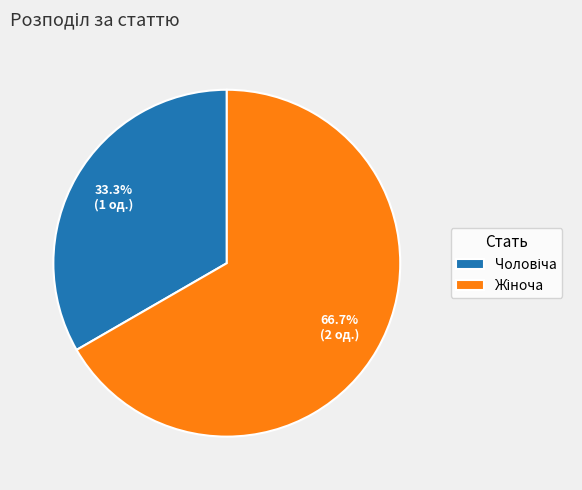

Does any single category account for the majority?

Yes